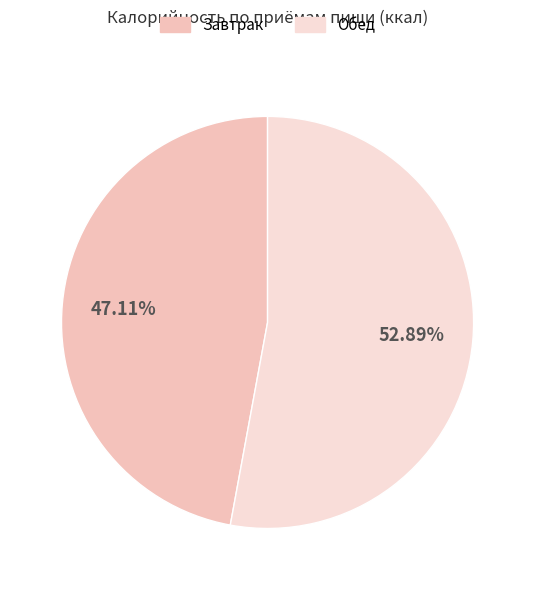

Does any single category account for the majority?

Yes